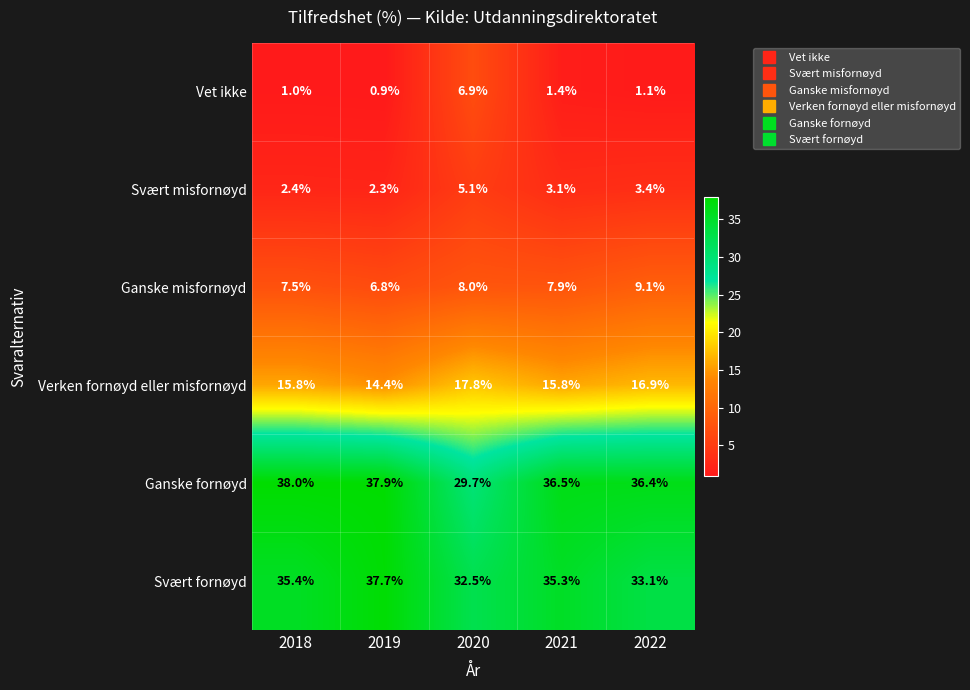

Which label corresponds to the smallest value in the chart?

2019